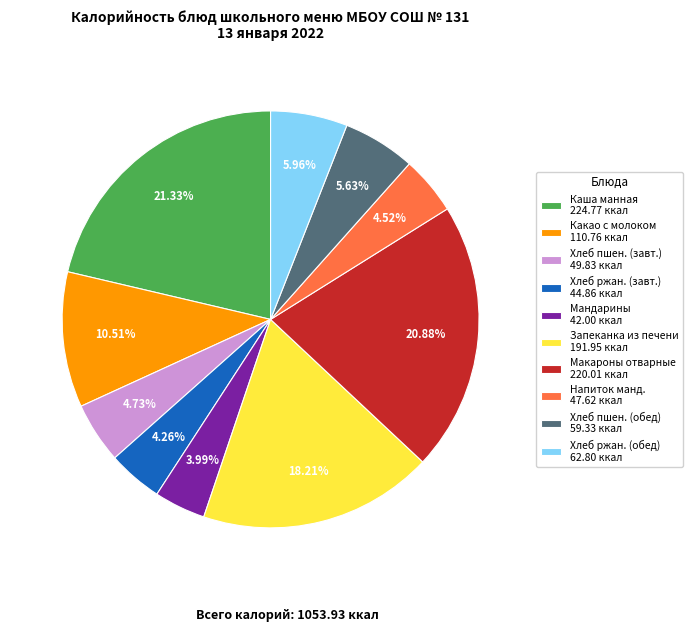

Do Хлеб ржан. (обед) 62.80 ккал and Какао с молоком 110.76 ккал together represent more than half of the pie?

No